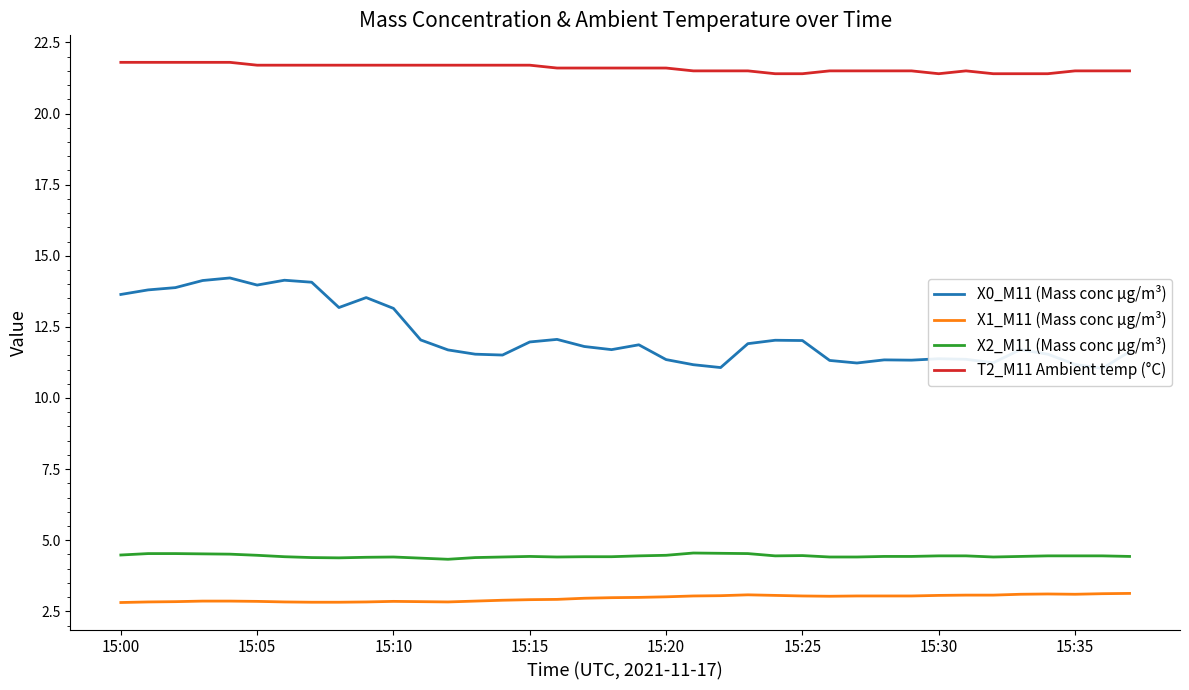

The T2_M11 Ambient temp (°C) series shows 21.6 at 15:20. True or false?

True